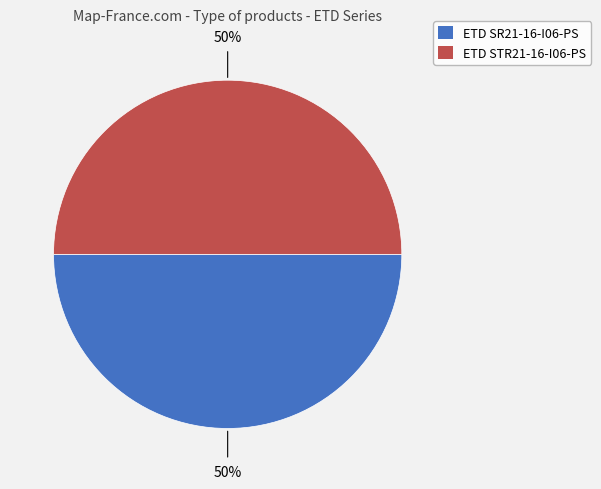

Is the sum of ETD STR21-16-I06-PS and ETD SR21-16-I06-PS greater than half?

Yes